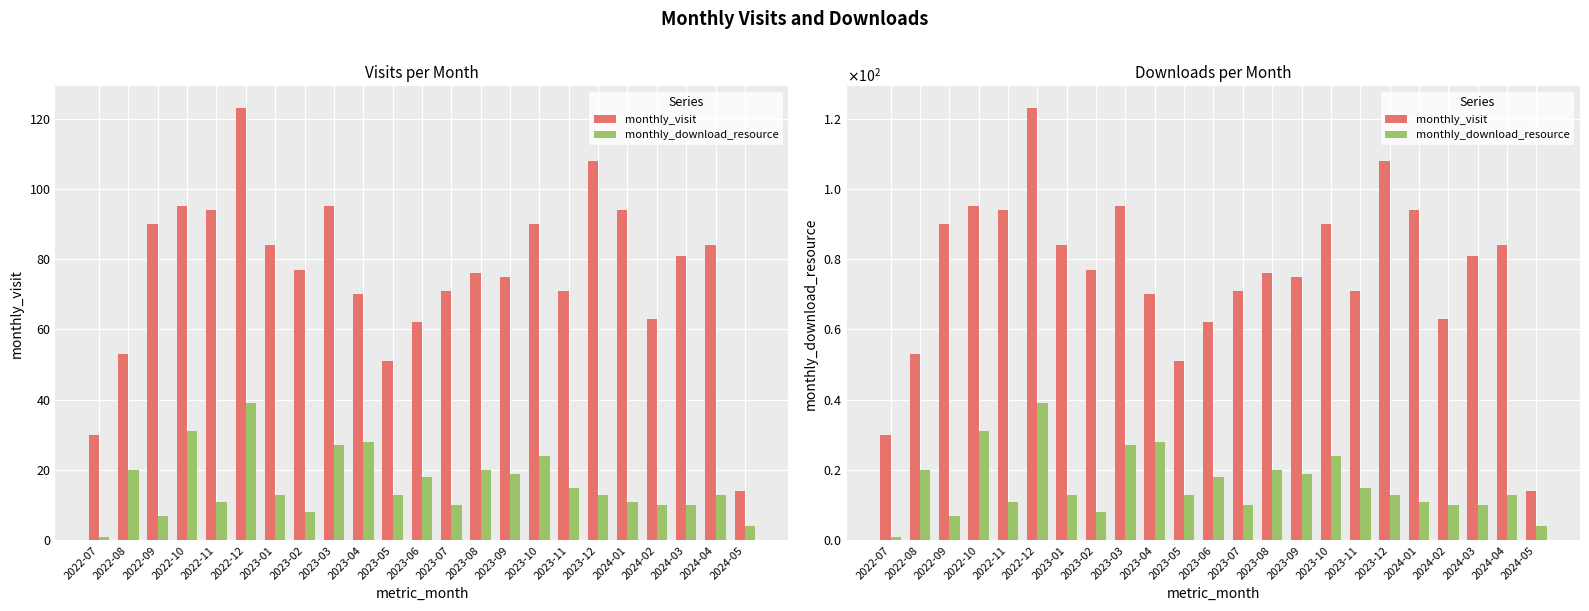

What position from the right is 2022-09?

21